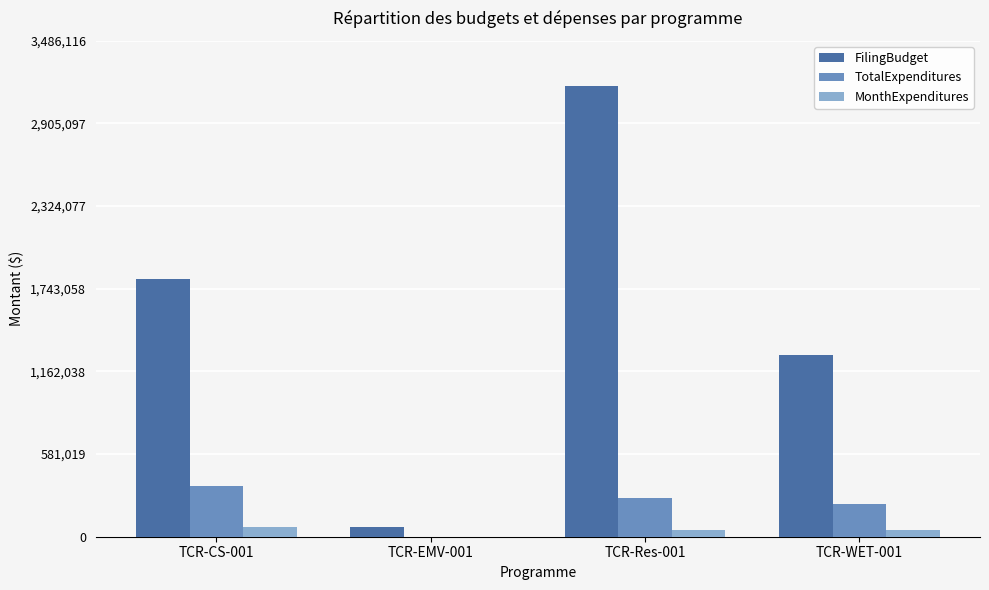

At which category is the sum across all series the highest?

TCR-Res-001